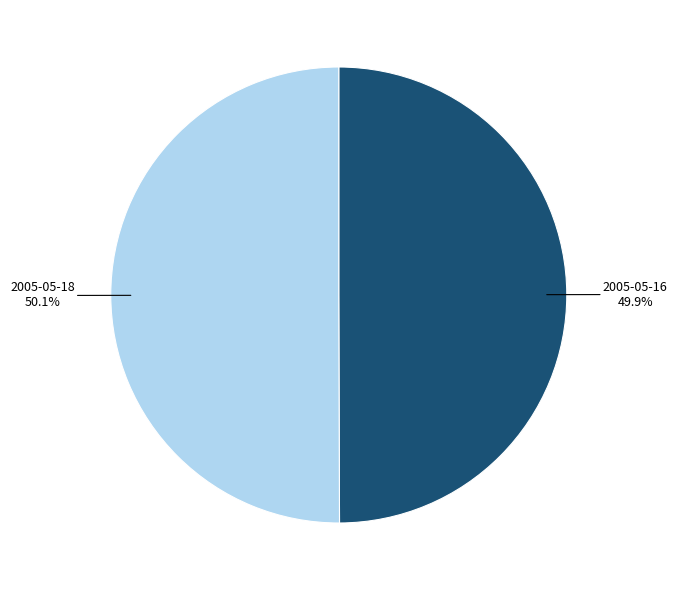

How many slices are in this pie chart?

2